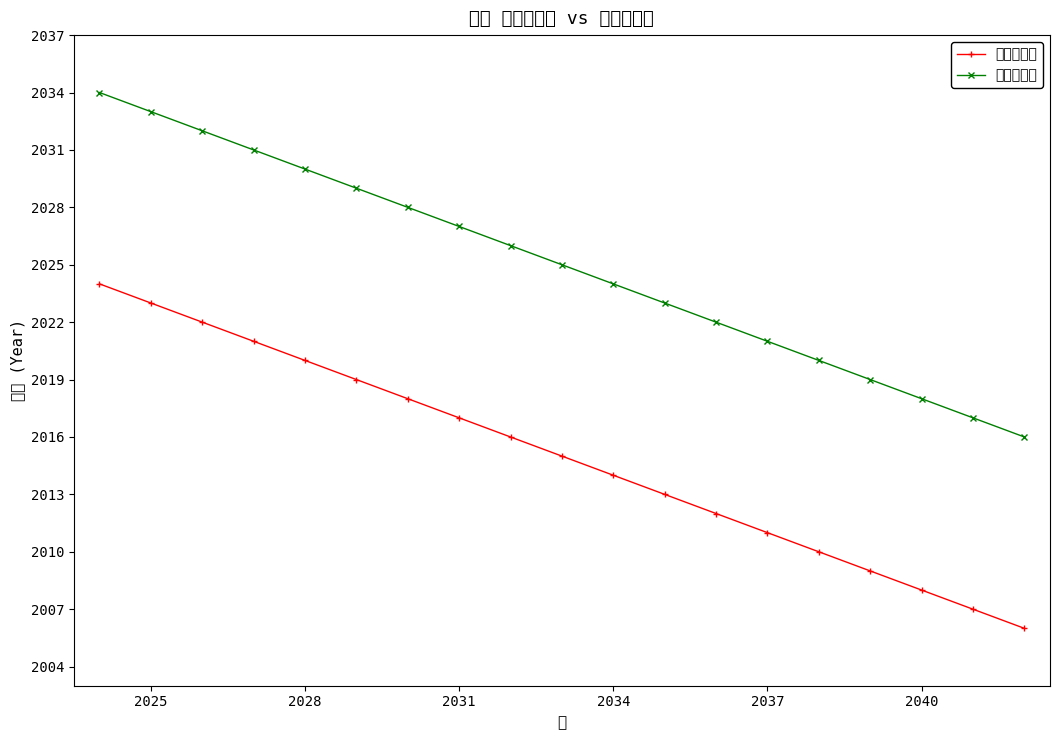

True or false: 予定・実績 and 生年・実績 intersect in this chart.

False